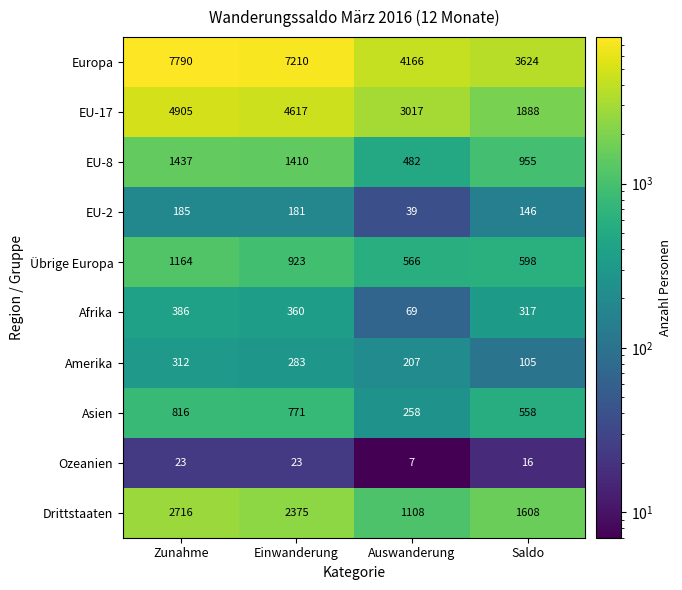

Which series has the largest total across all categories?

Europa